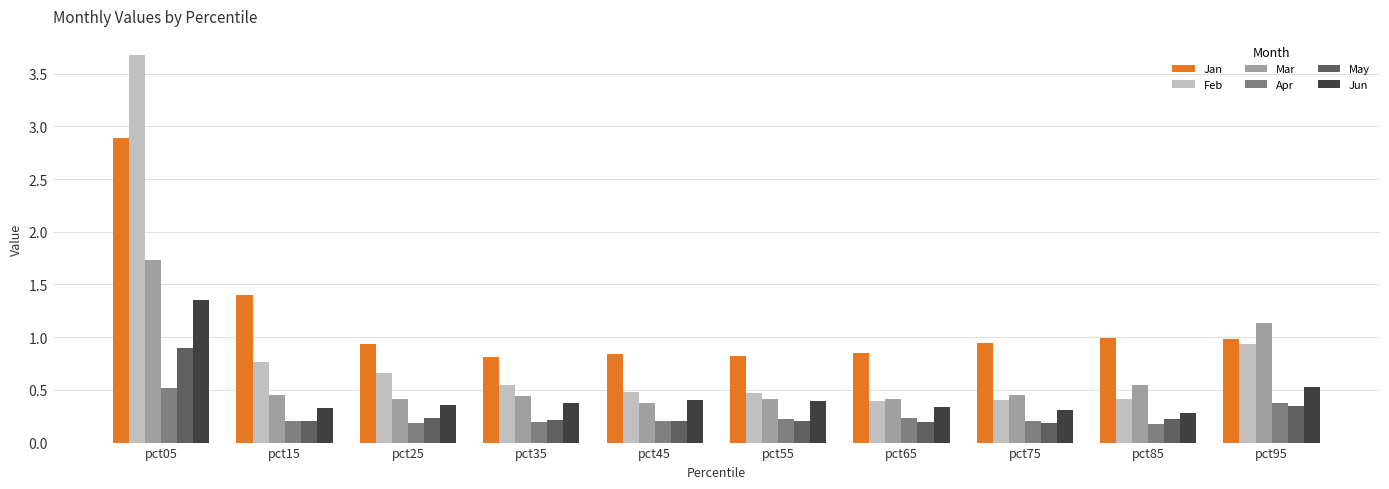

What is the total value across all series at pct95?

4.3